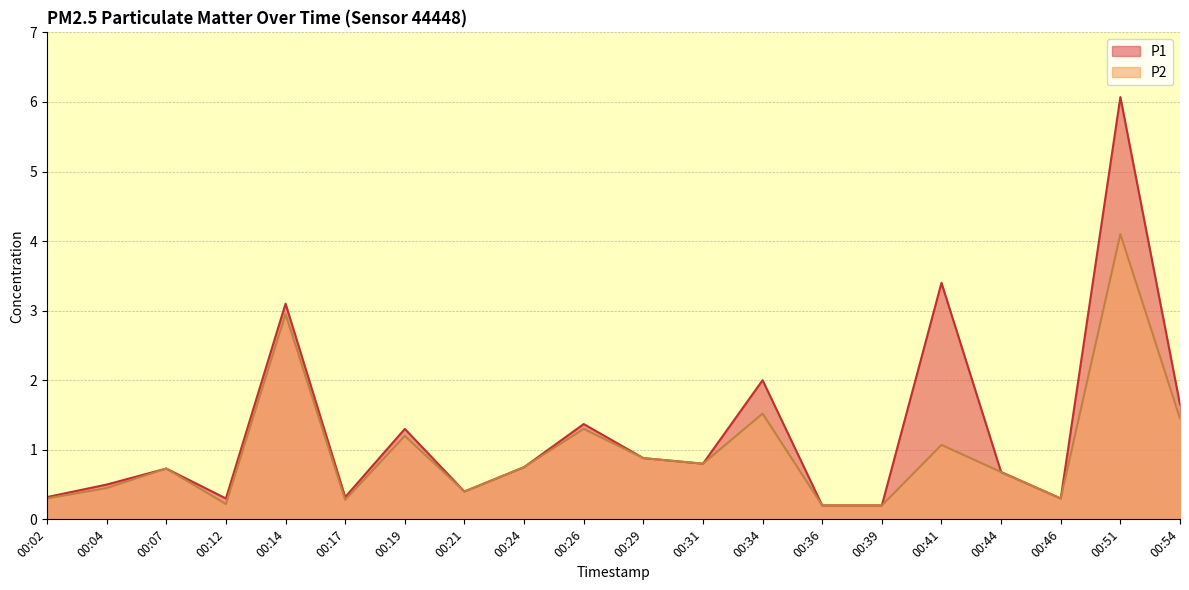

At which category does P2 reach its first local peak?

00:07